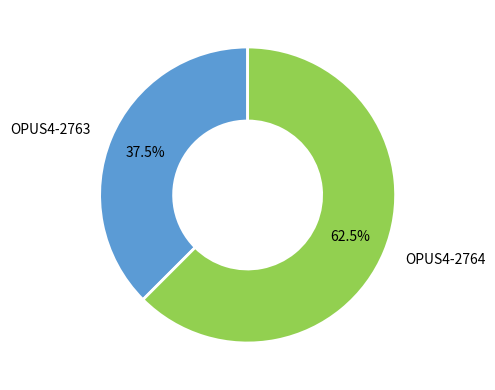

Rank the categories by value from lowest to highest.

OPUS4-2763, OPUS4-2764